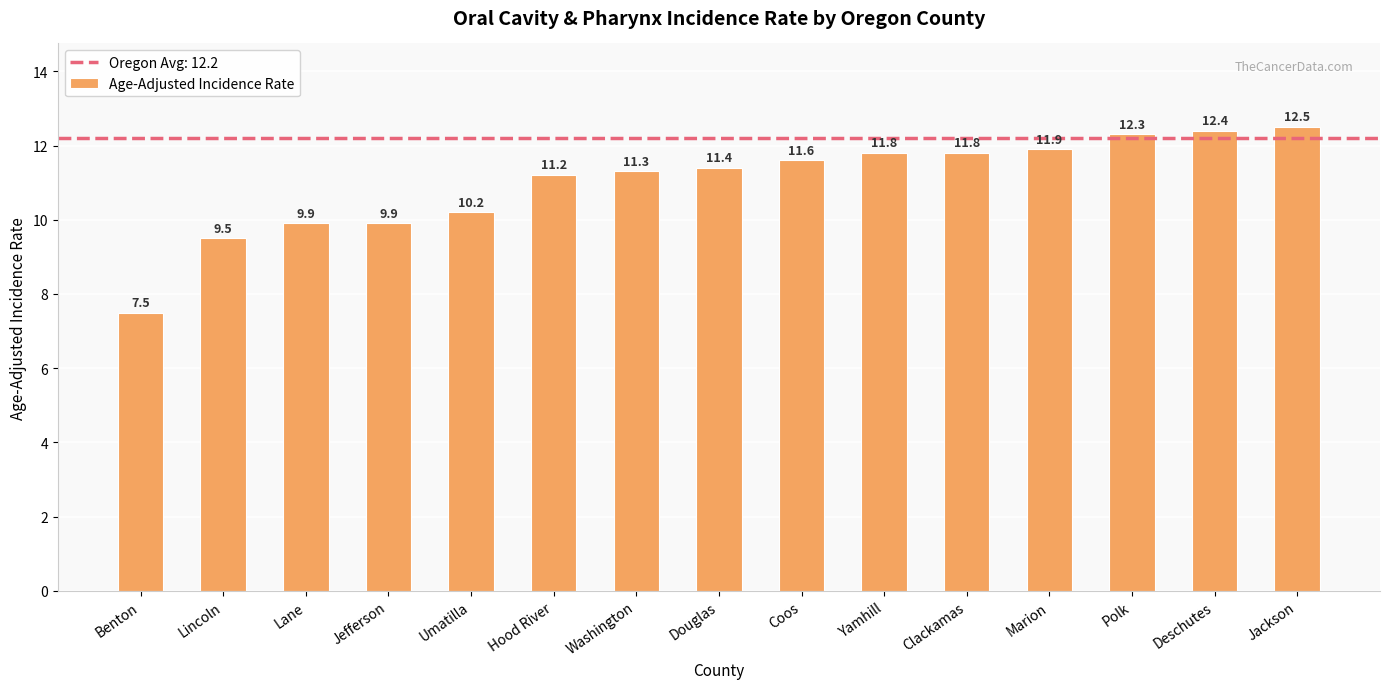

What position from the left is Benton?

1